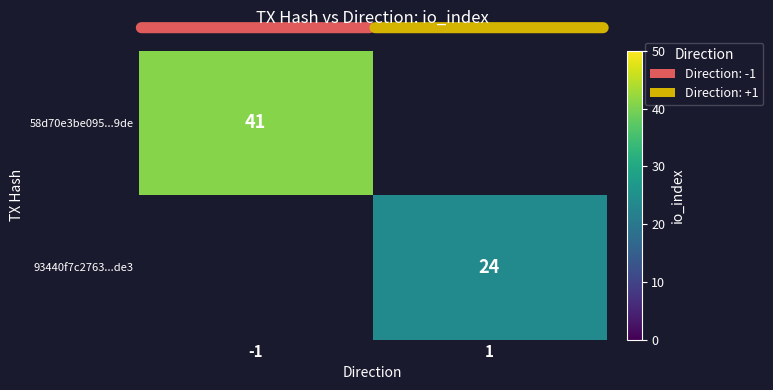

The value of 93440f7c2763...de3 at 1 is 42. True or false?

False